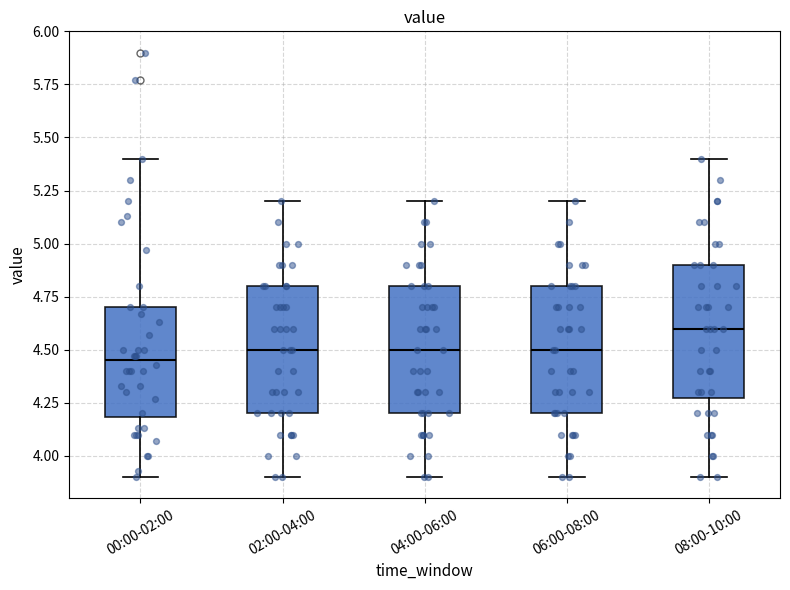

Reading left to right, read every box against the y-axis: the position of its median line, the range the box covers, and the ends of its whiskers. The values are not printed on the chart, so give them approximately, as read against the axis.

00:00-02:00: median 4.45, box 4.20 to 4.70, whiskers 3.90 to 5.40
02:00-04:00: median 4.50, box 4.20 to 4.80, whiskers 3.90 to 5.20
04:00-06:00: median 4.50, box 4.20 to 4.80, whiskers 3.90 to 5.20
06:00-08:00: median 4.50, box 4.20 to 4.80, whiskers 3.90 to 5.20
08:00-10:00: median 4.60, box 4.30 to 4.90, whiskers 3.90 to 5.40